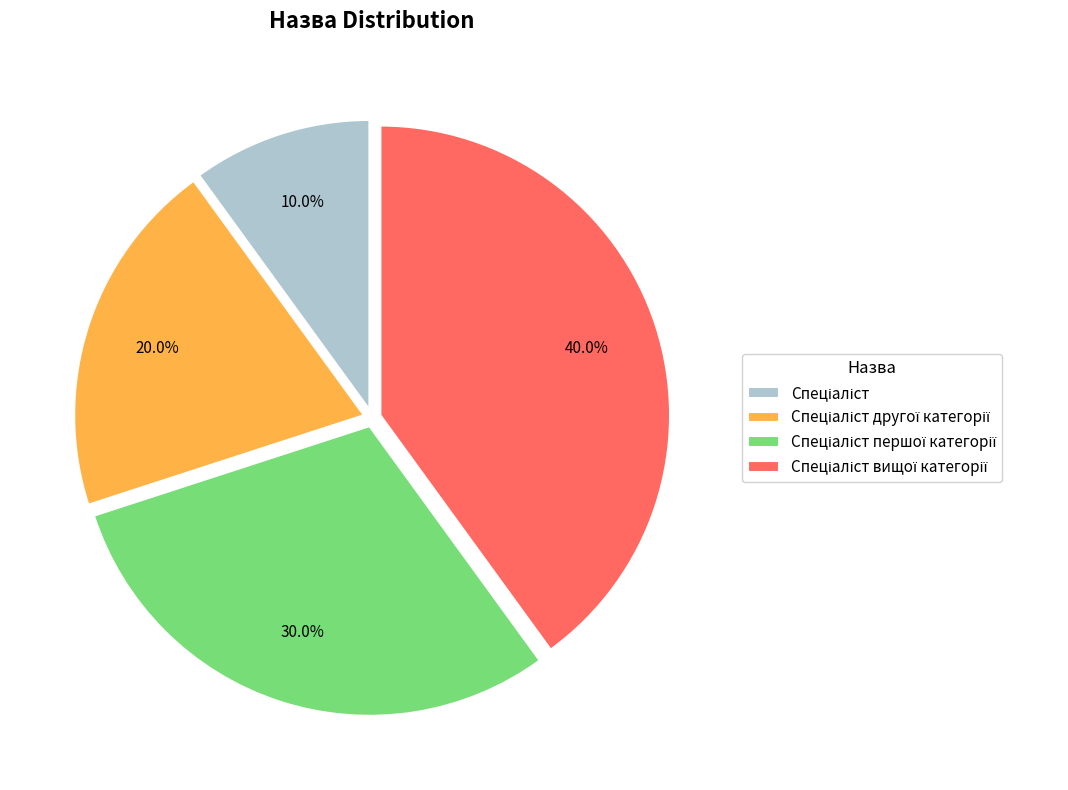

Is there any slice that represents more than half of the pie?

No